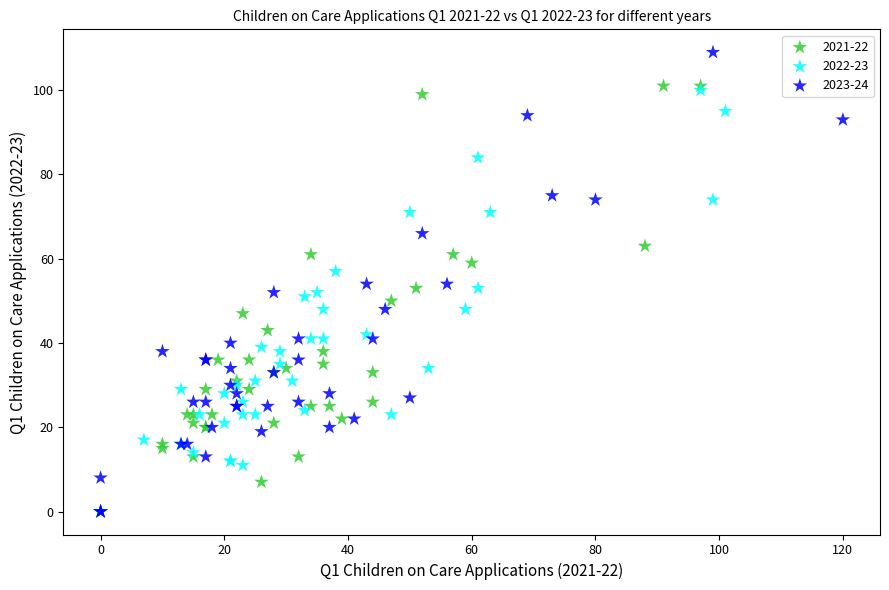

Which series has the largest Y range (max minus min)?

2023-24